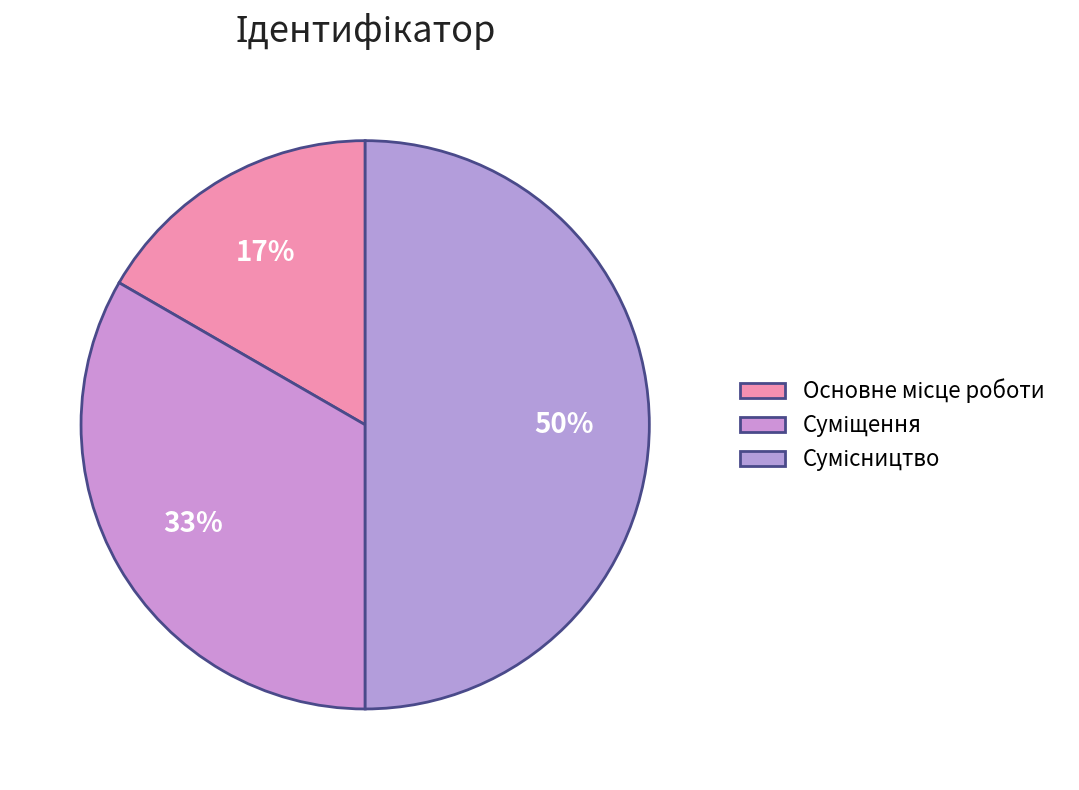

To the nearest percent, what percentage of the pie is Основне місце роботи?

17%